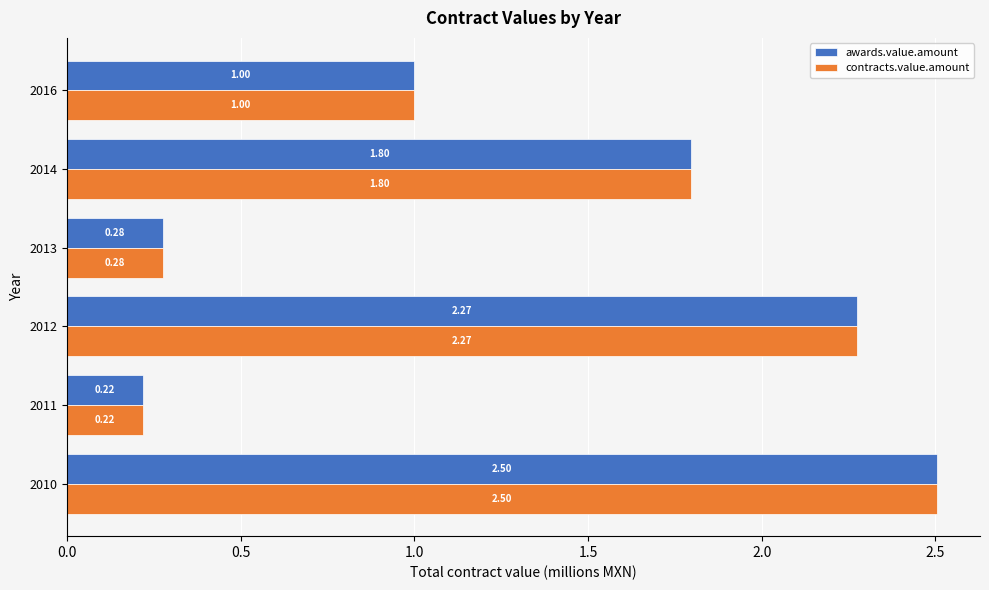

What is the difference between the contracts.value.amount values at 2012 and 2016?

1.3